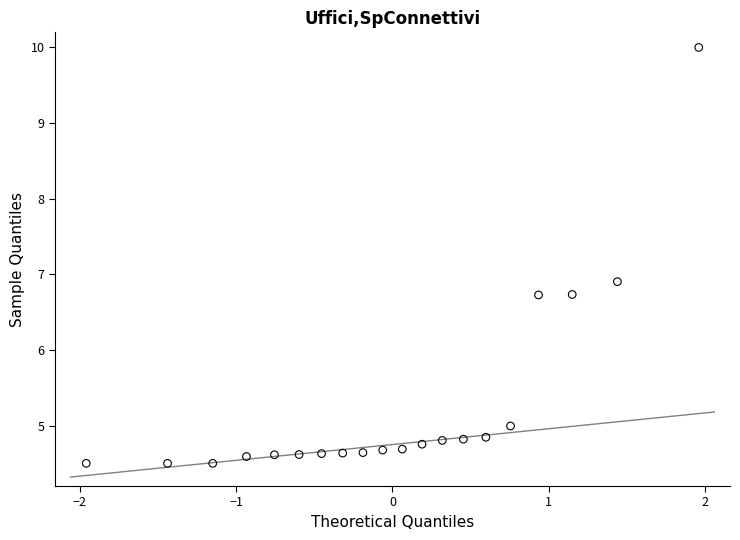

What Y value in the scatter plot is closest to 7?

6.9